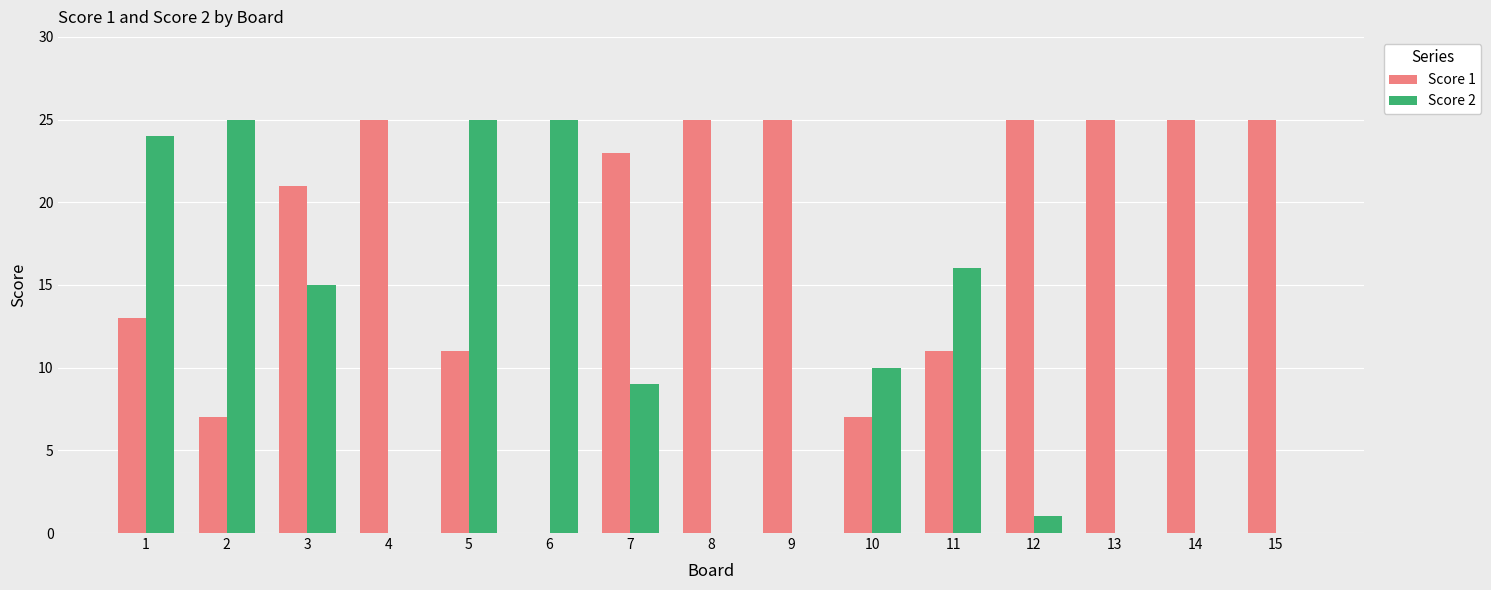

What is the greatest value displayed?

25